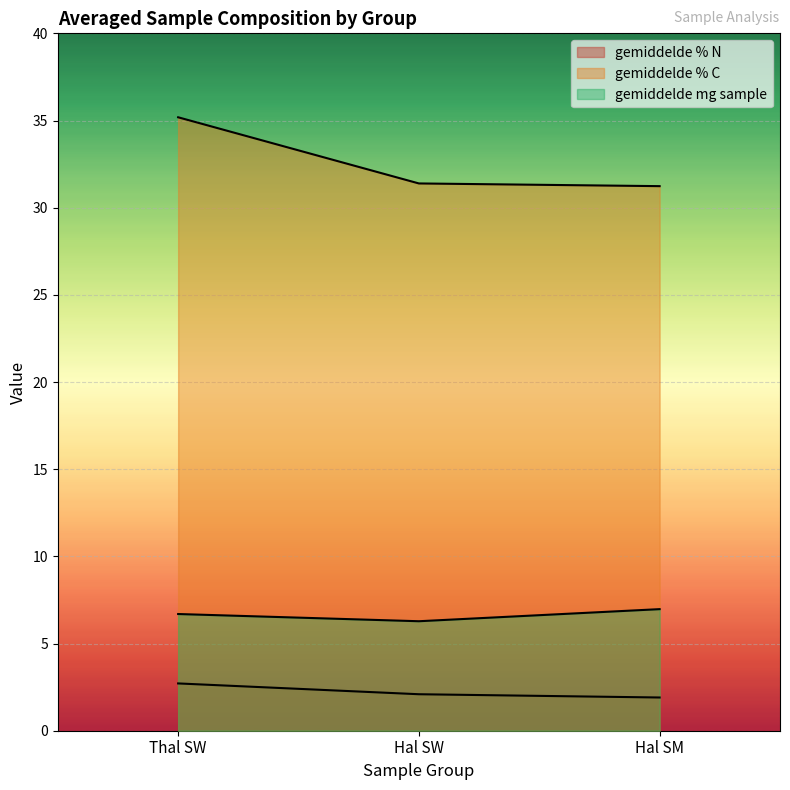

What is the difference between the maximum and minimum values in the gemiddelde % C series?

4.0